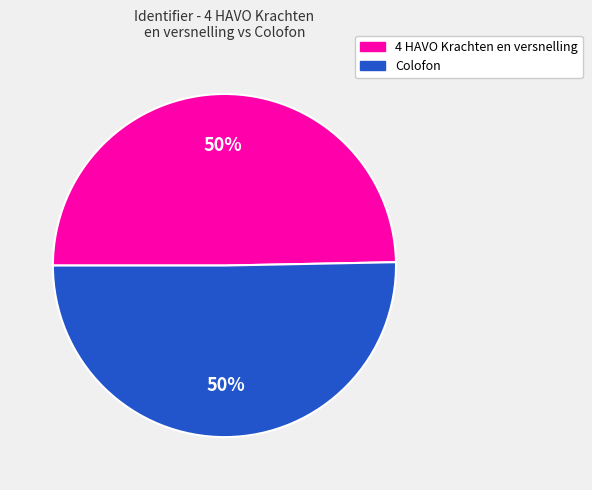

True or false: Colofon accounts for 50% of the total.

True